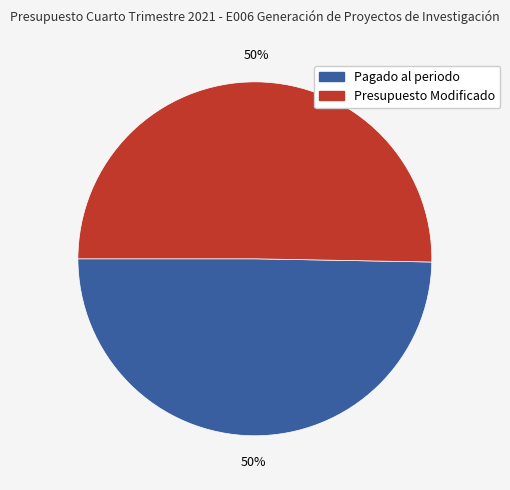

What is the ratio of the value at Presupuesto Modificado to the value at Pagado al periodo?

1.0